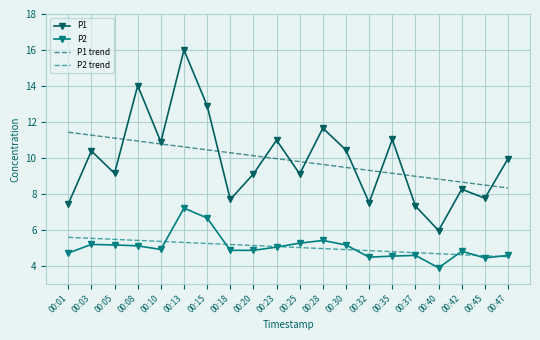

How many values in the P2 series are below 4?

1